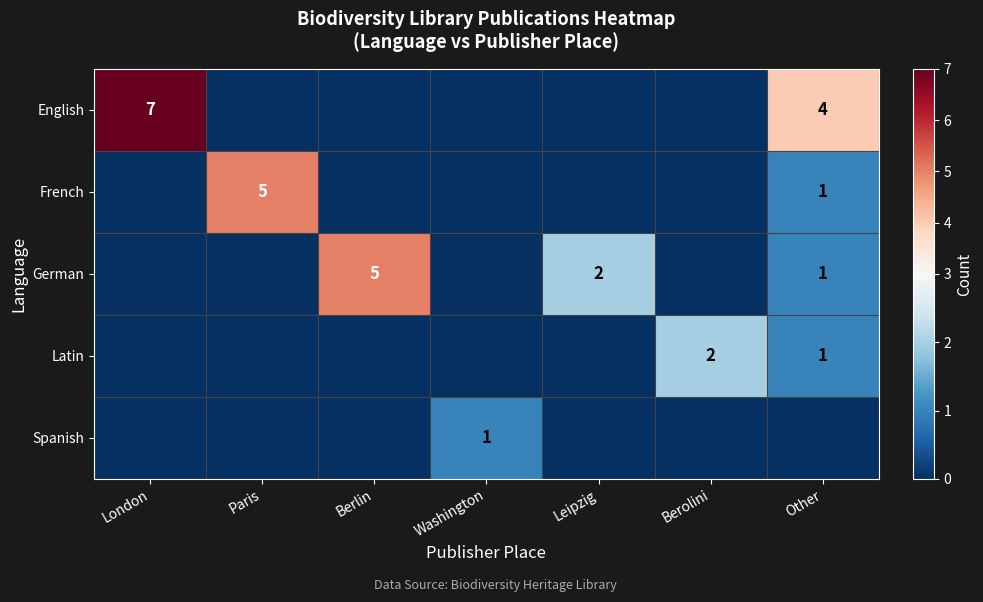

The value of French at Paris is 5. True or false?

True